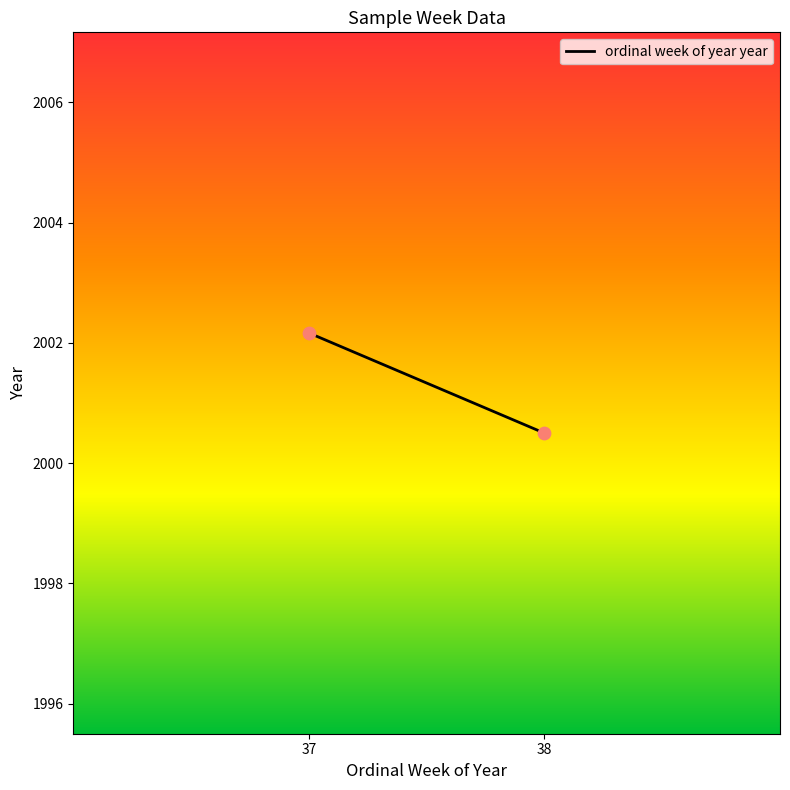

What Y value in the scatter plot is closest to 2001?

2000.5